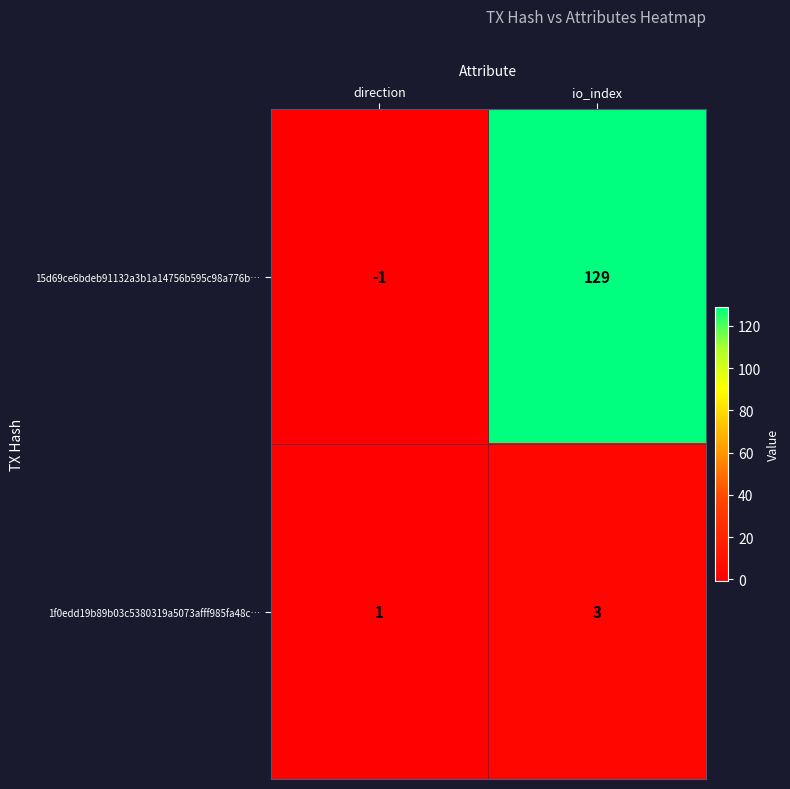

Where is 1f0edd19b89b03c5380319a5073afff985fa48c… nearest to the value 2?

direction